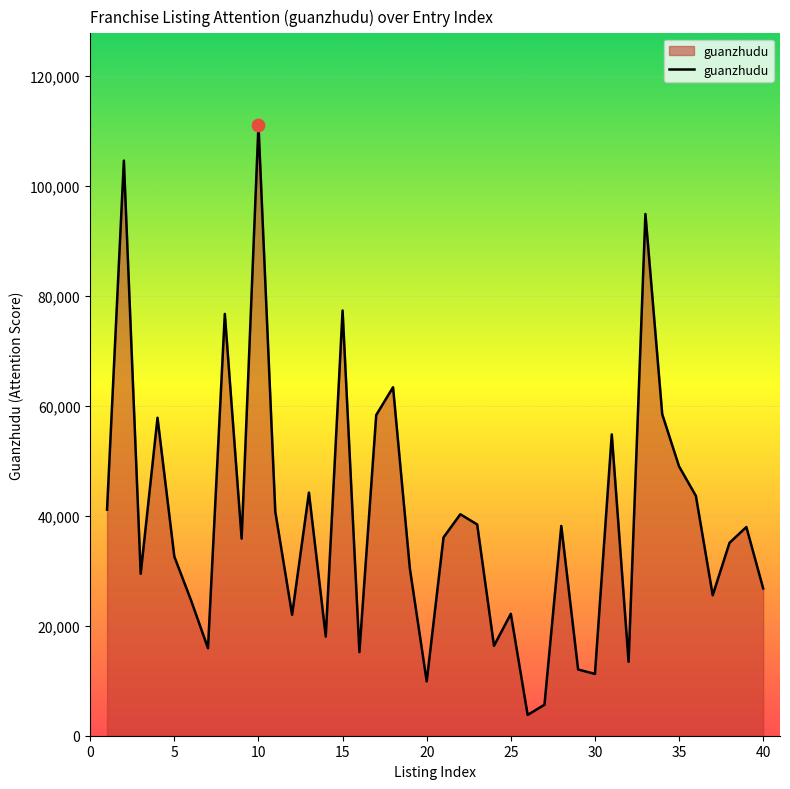

What is the greatest value displayed?

111119